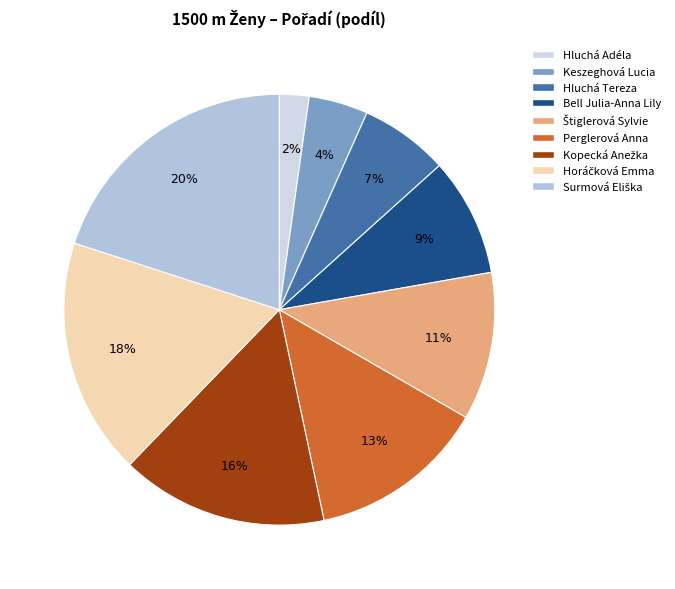

Count the number of slices in the pie.

9